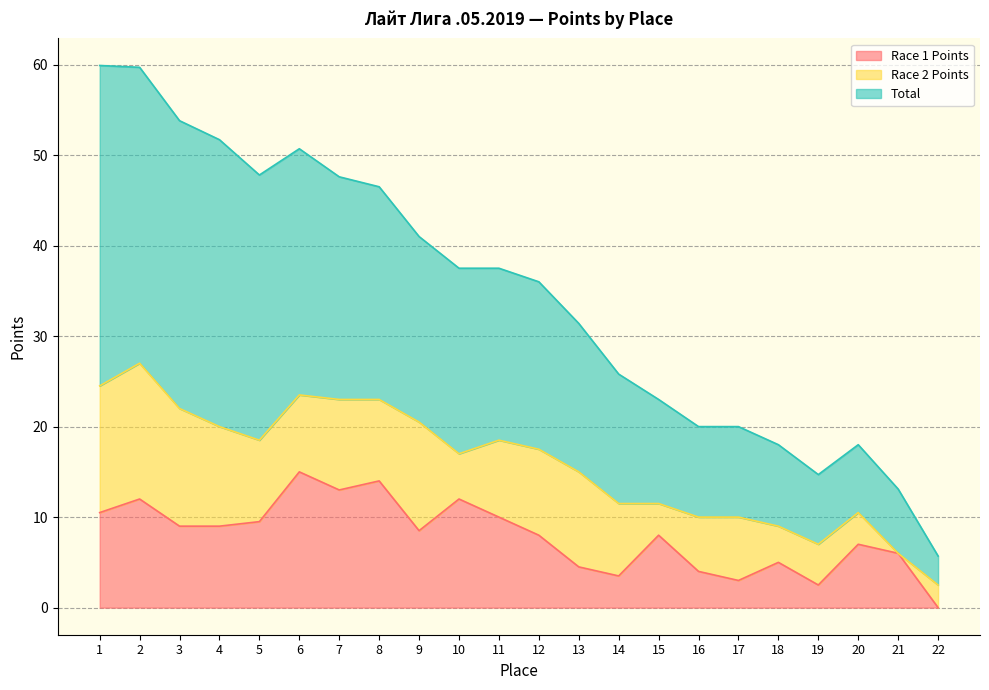

What is the total value across all series at 22?

5.7